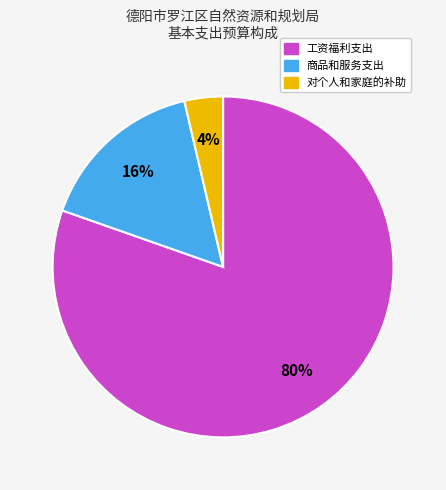

How many segments does this pie chart have?

3